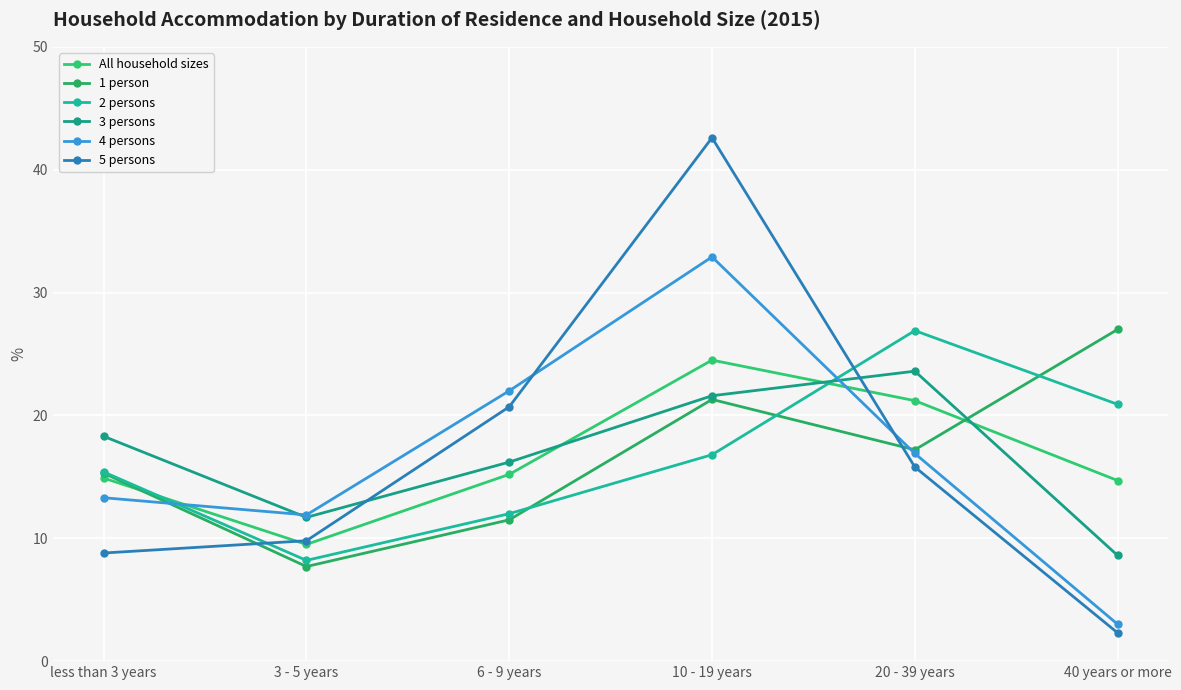

In 1 person, how many points are lower than both neighbors (excluding endpoints)?

2